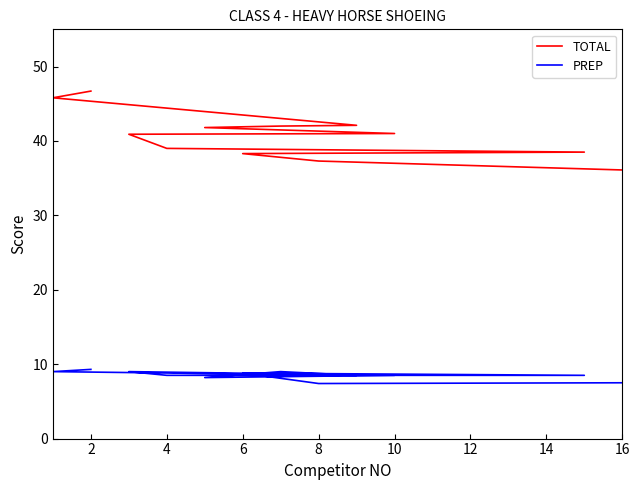

List the series in order of their overall mean, highest first.

TOTAL, PREP